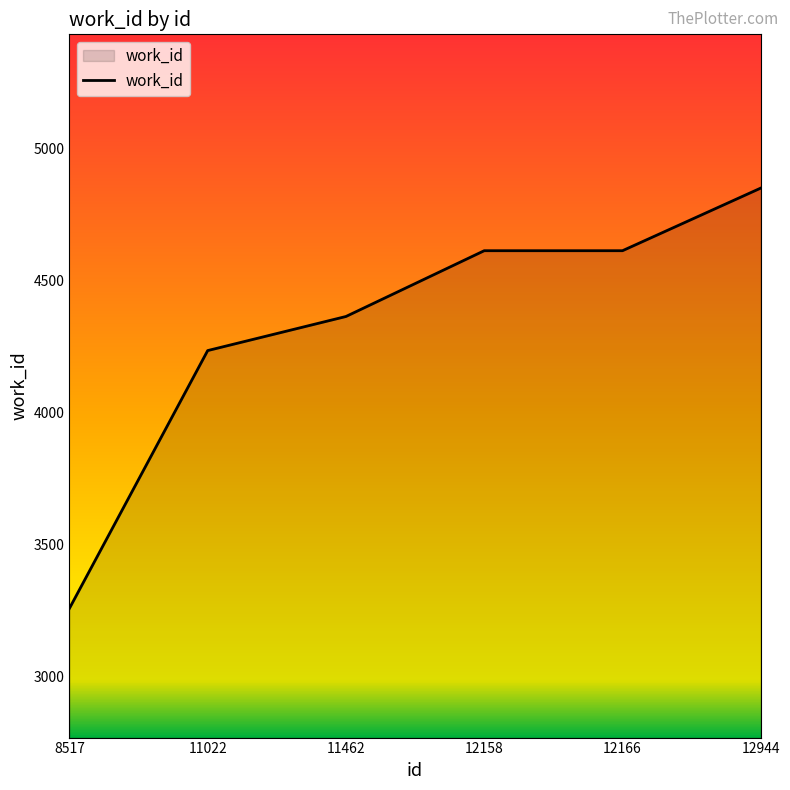

Which has a higher value, 12158 or 8517?

12158